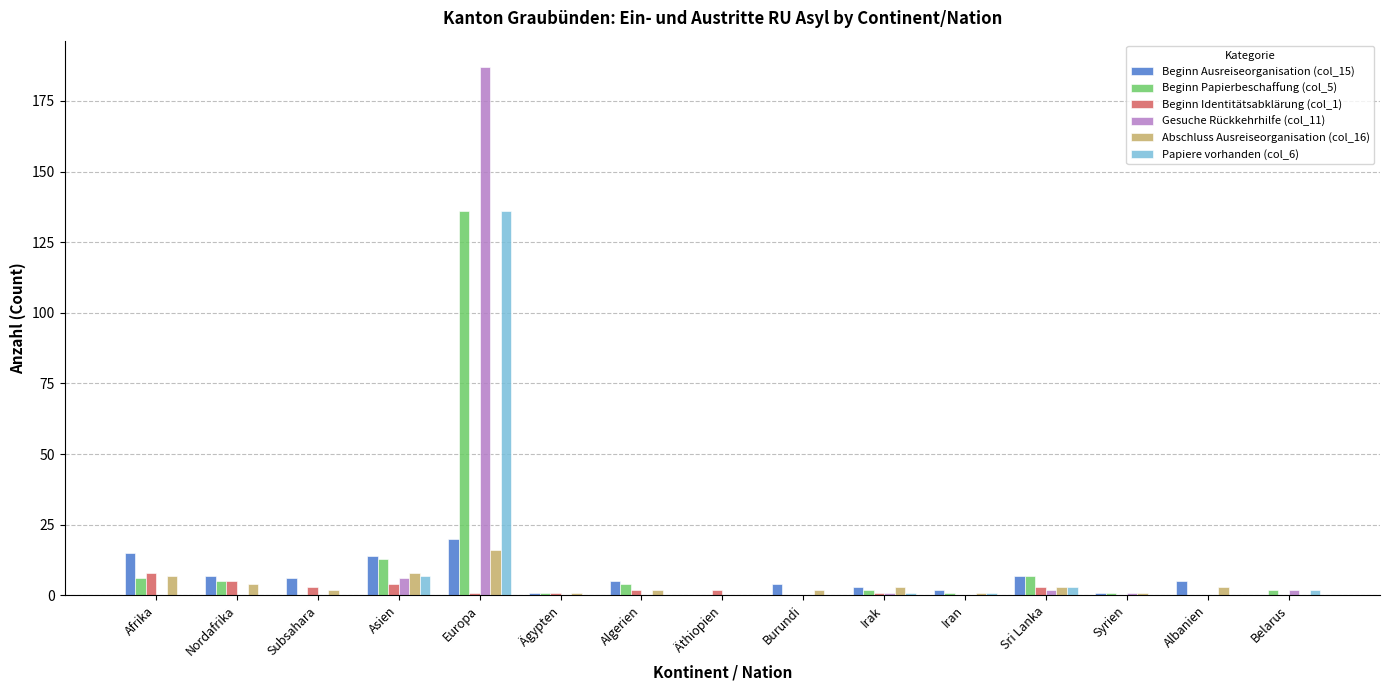

What is the sum of all Papiere vorhanden (col_6) values?

150